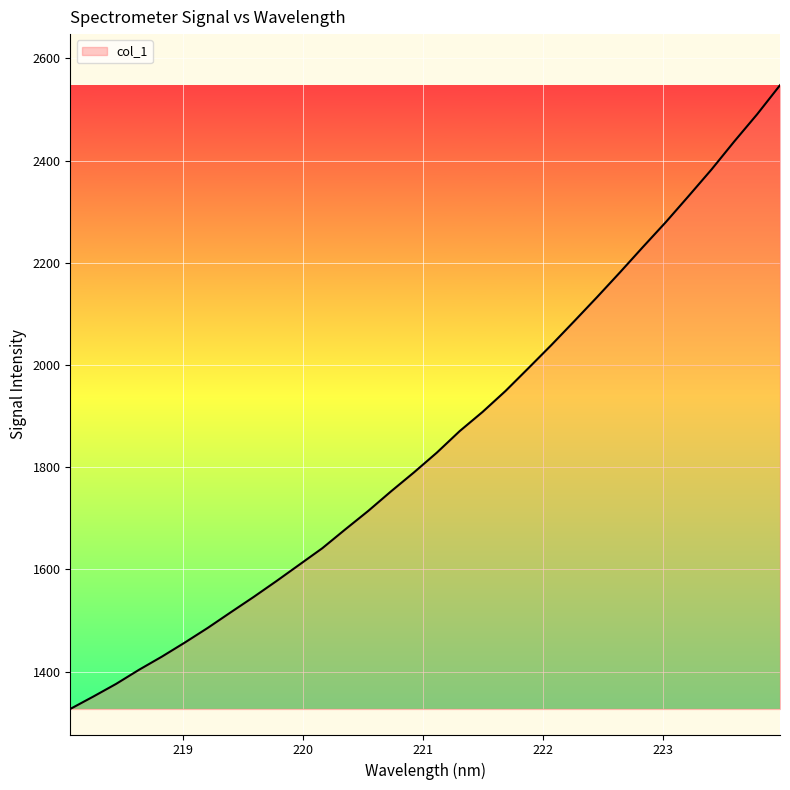

What is the difference between the second highest and second lowest values?

1139.1